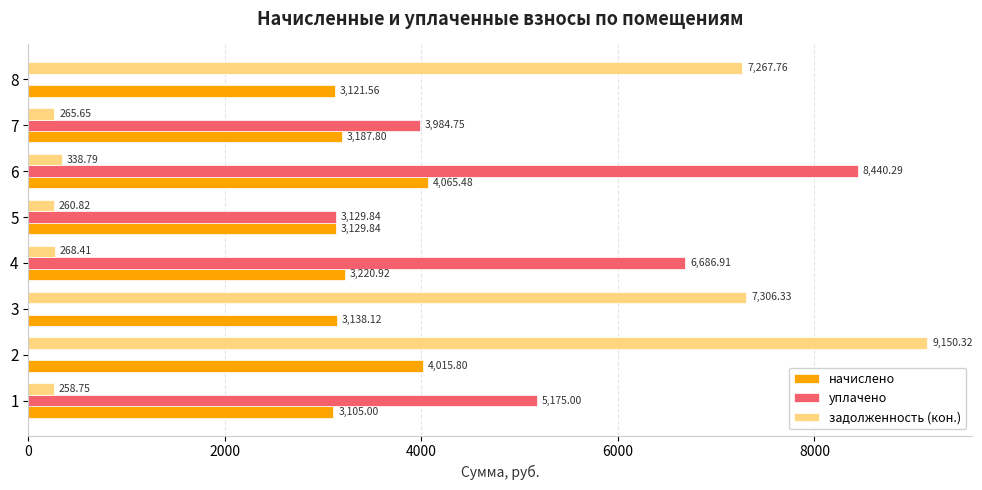

Which label corresponds to the largest value in the chart?

2